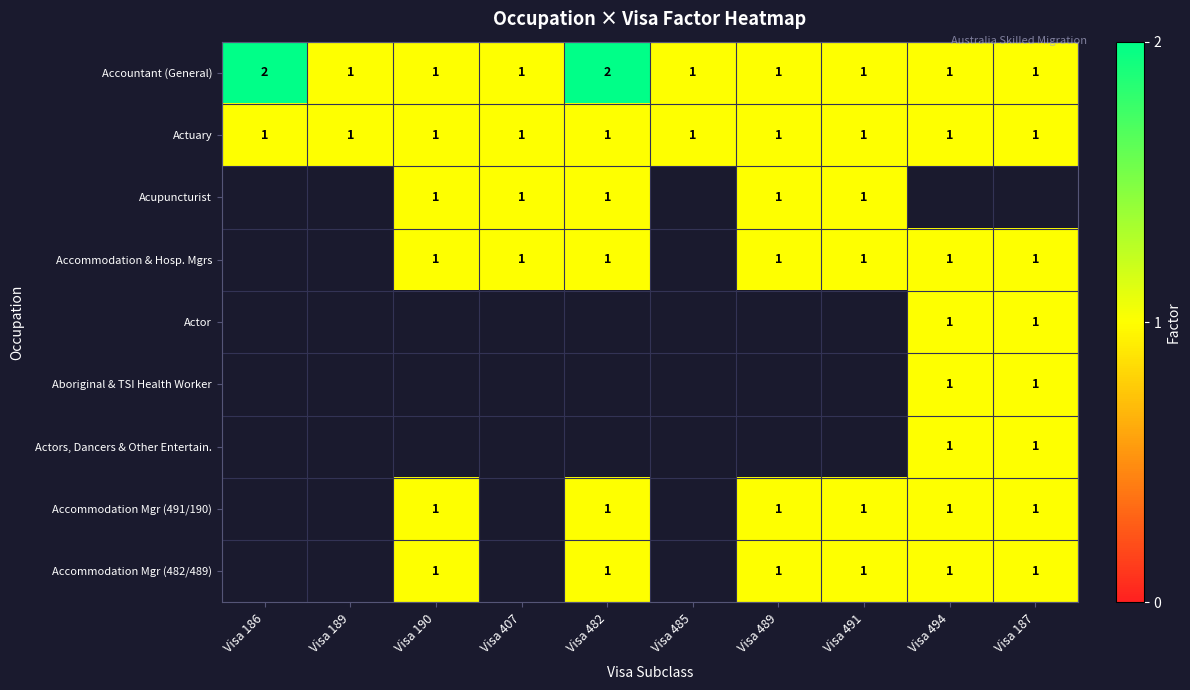

True or false: Accommodation Mgr (482/489) has a value of 1 at Visa 491.

True